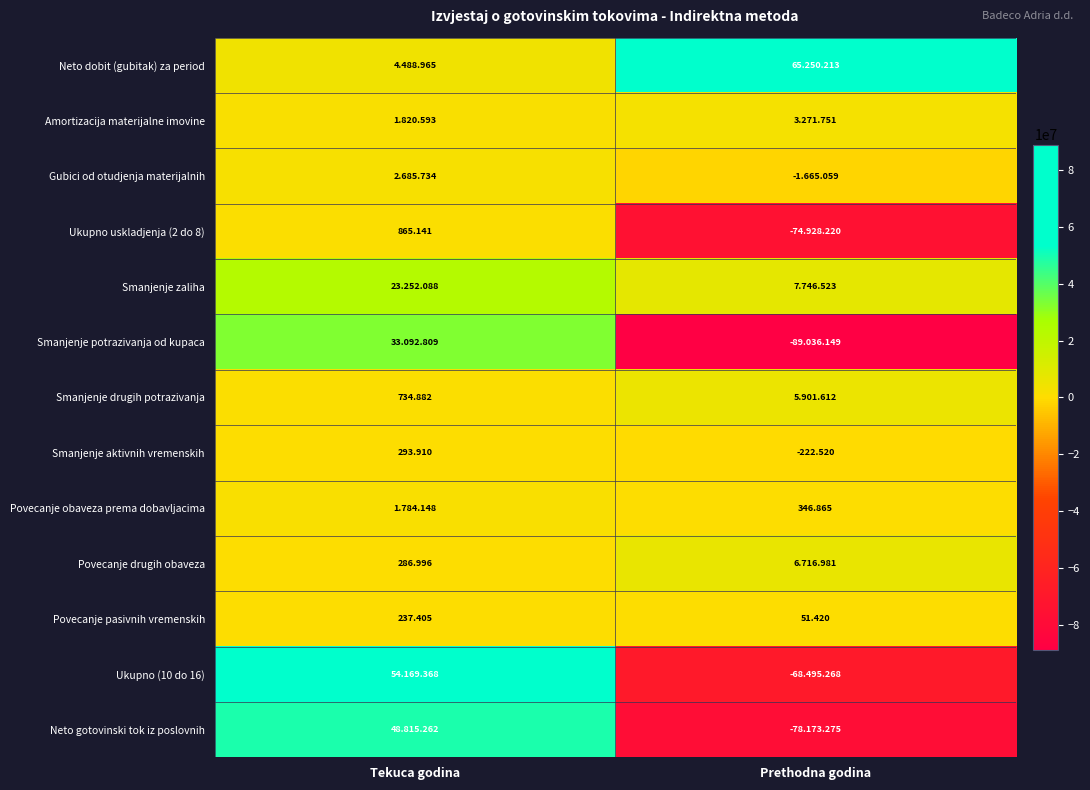

Which category has the highest value in the Smanjenje aktivnih vremenskih series?

Tekuca godina